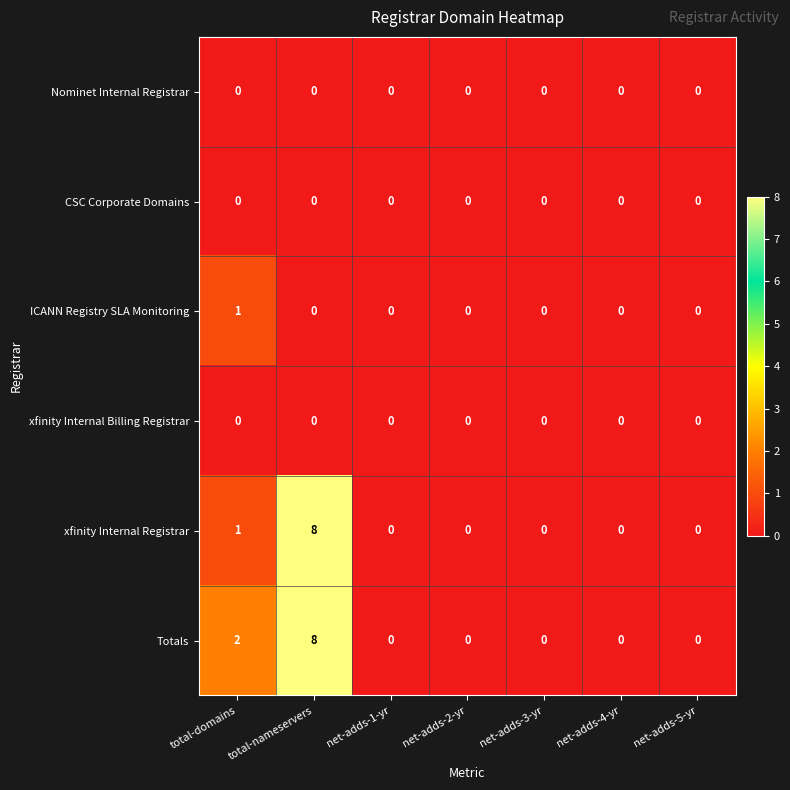

At how many categories does at least one series exceed 4?

1